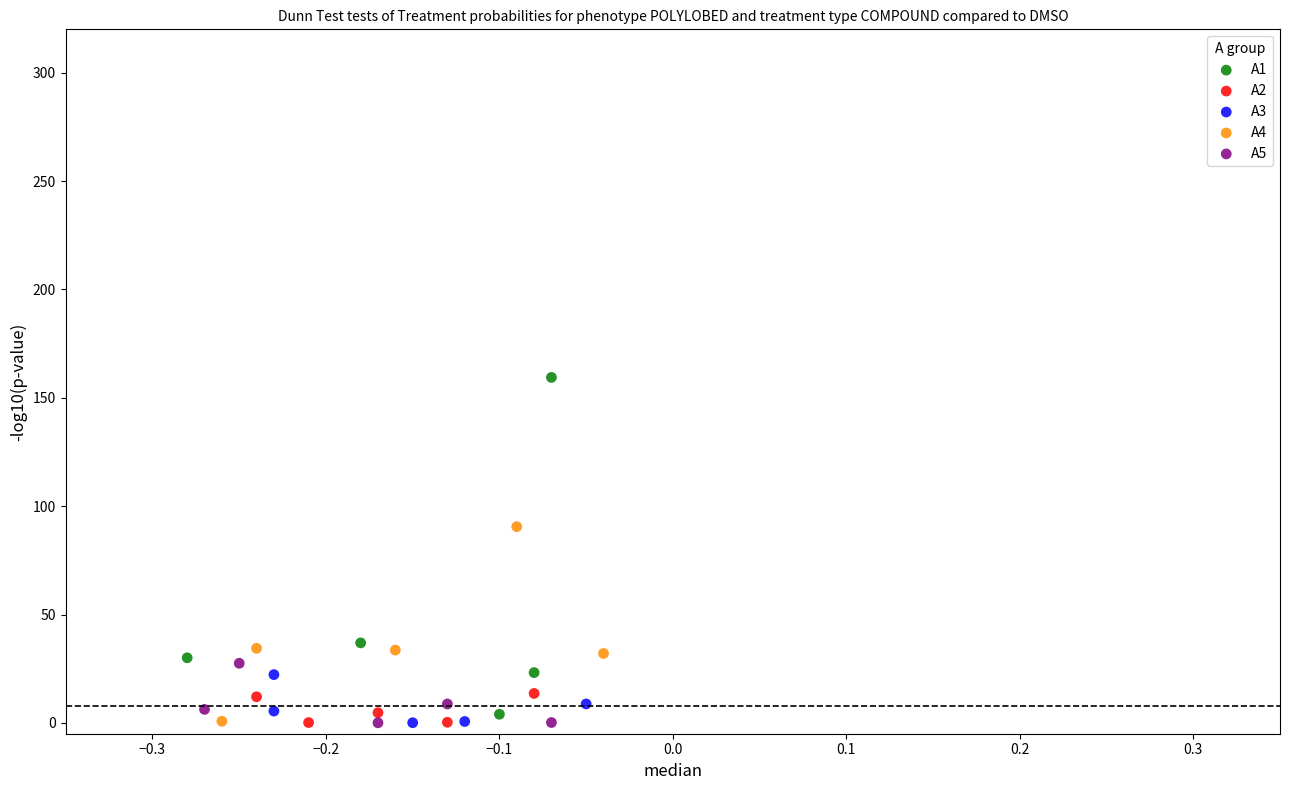

Which series contains the highest Y value?

A1